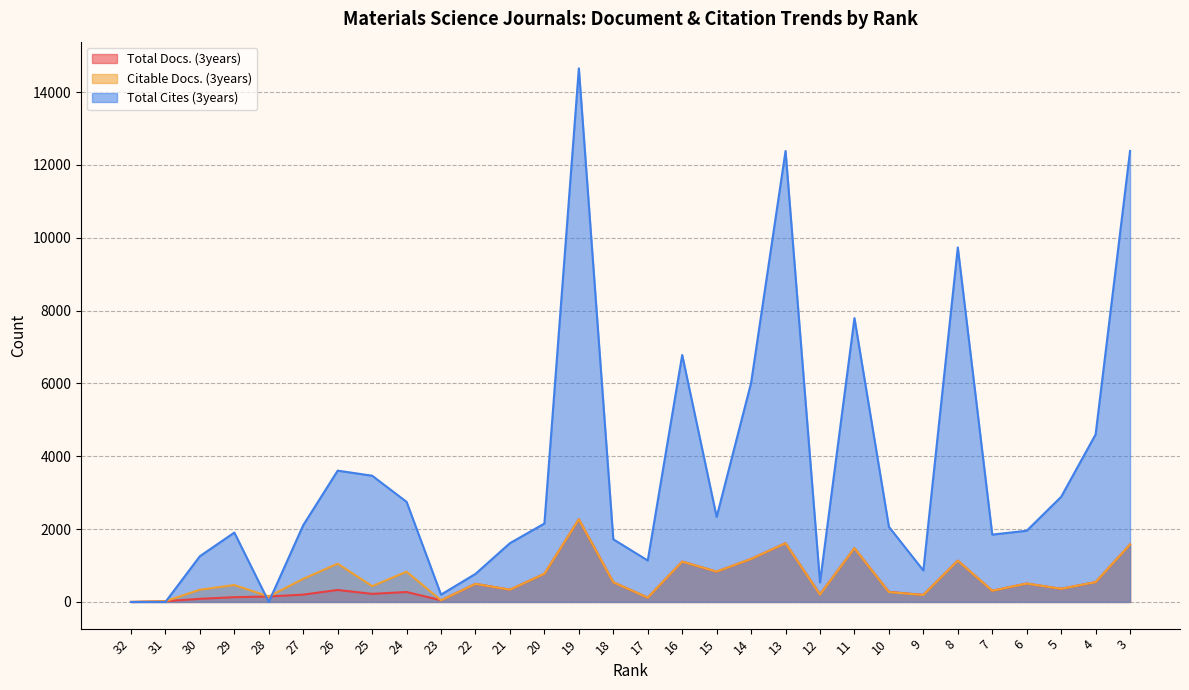

List the series in order of their peak value, highest first.

Total Cites (3years), Total Docs. (3years), Citable Docs. (3years)